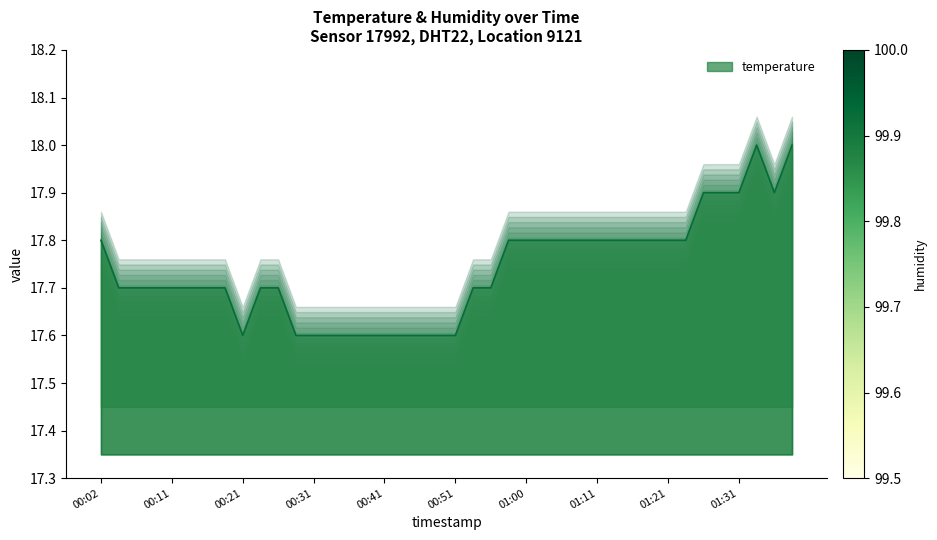

What is the greatest value displayed?

18.0